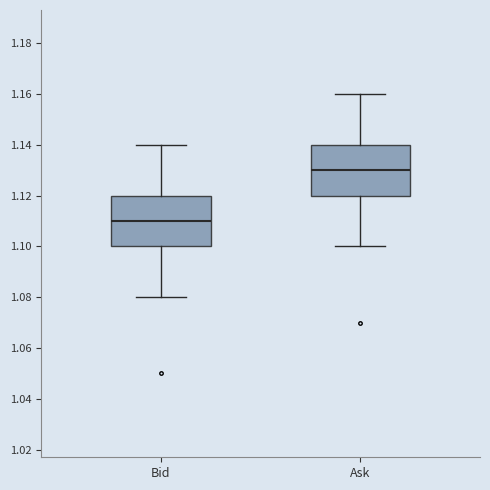

Which box's median line is the highest?

Ask